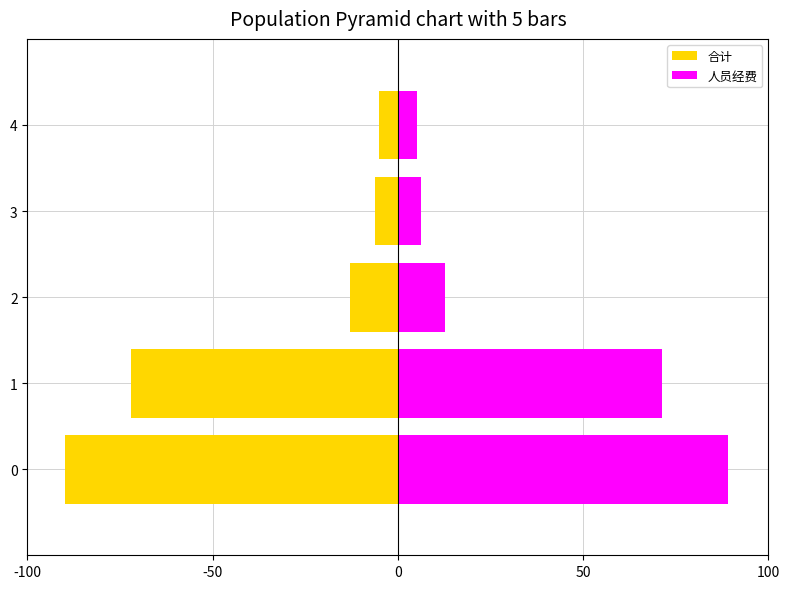

Are the bars grouped side by side (vs. stacked)?

Yes